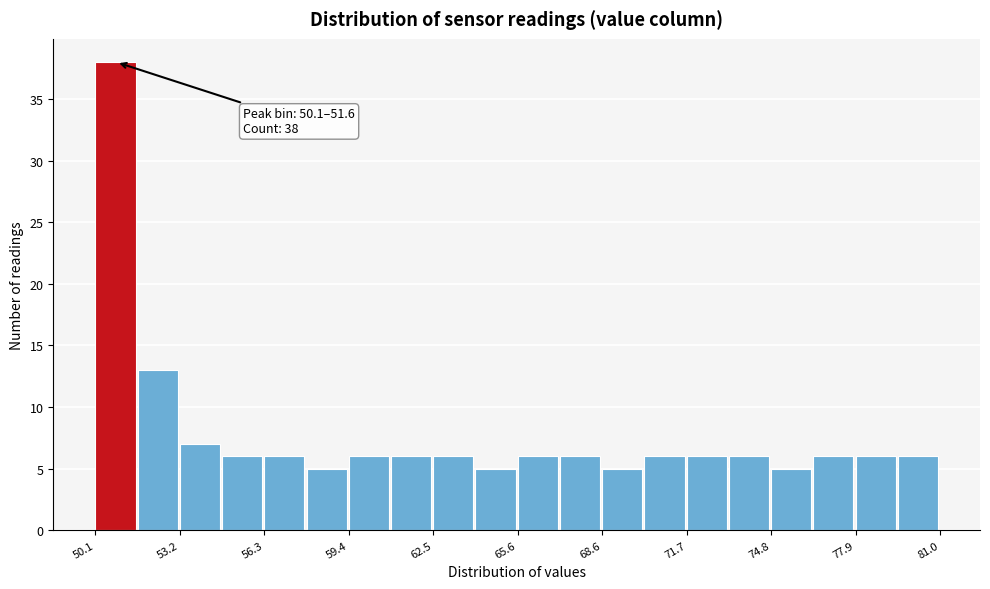

Read against the x-axis, roughly where is the centre of the tallest bar?

51.0